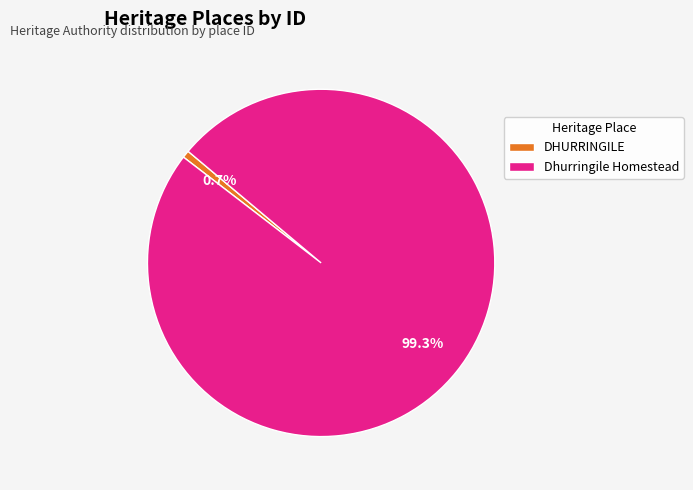

Is the sum of Dhurringile Homestead and DHURRINGILE greater than half?

Yes